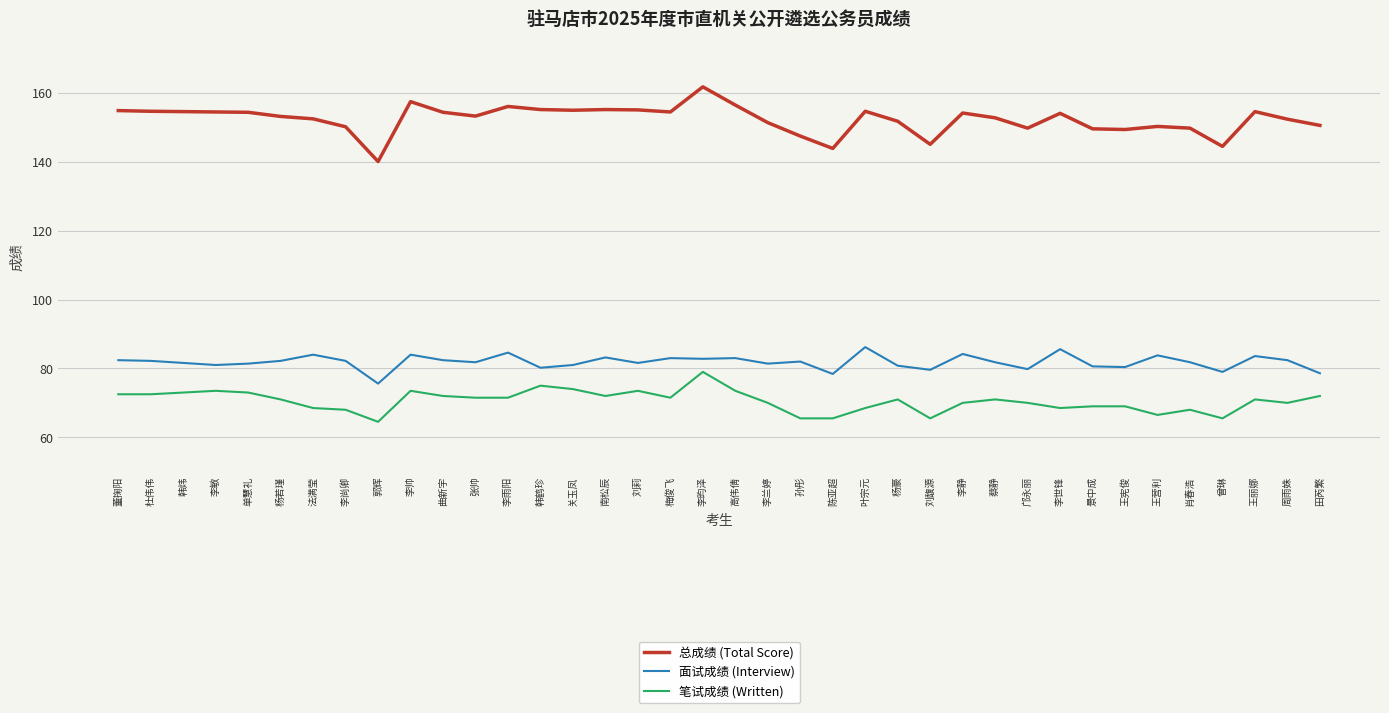

What are all the series names shown in the legend?

总成绩 (Total Score), 面试成绩 (Interview), 笔试成绩 (Written)